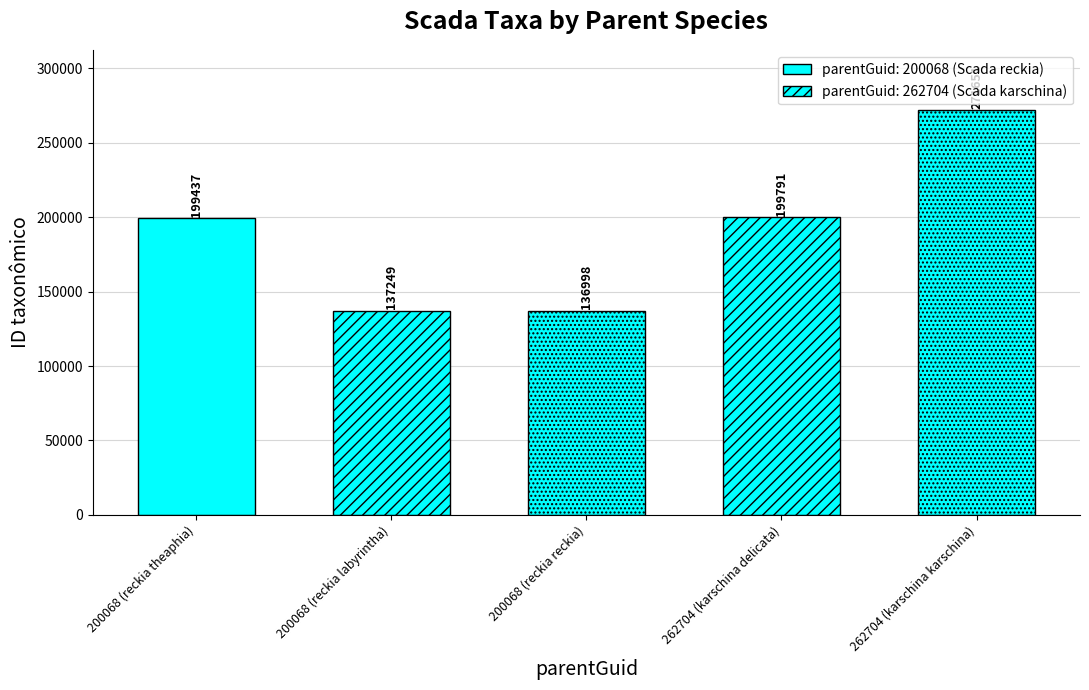

At which label does the data first exceed 199437?

262704 (karschina delicata)